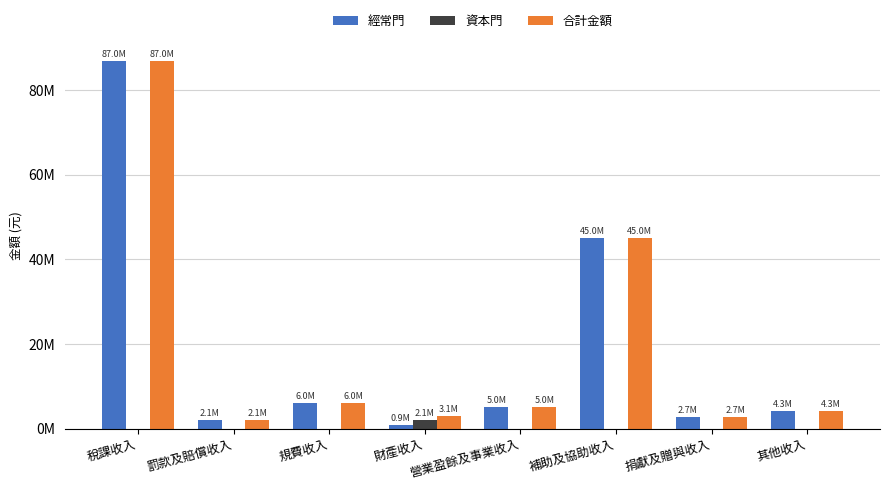

What are all the series names shown in the legend?

經常門, 資本門, 合計金額